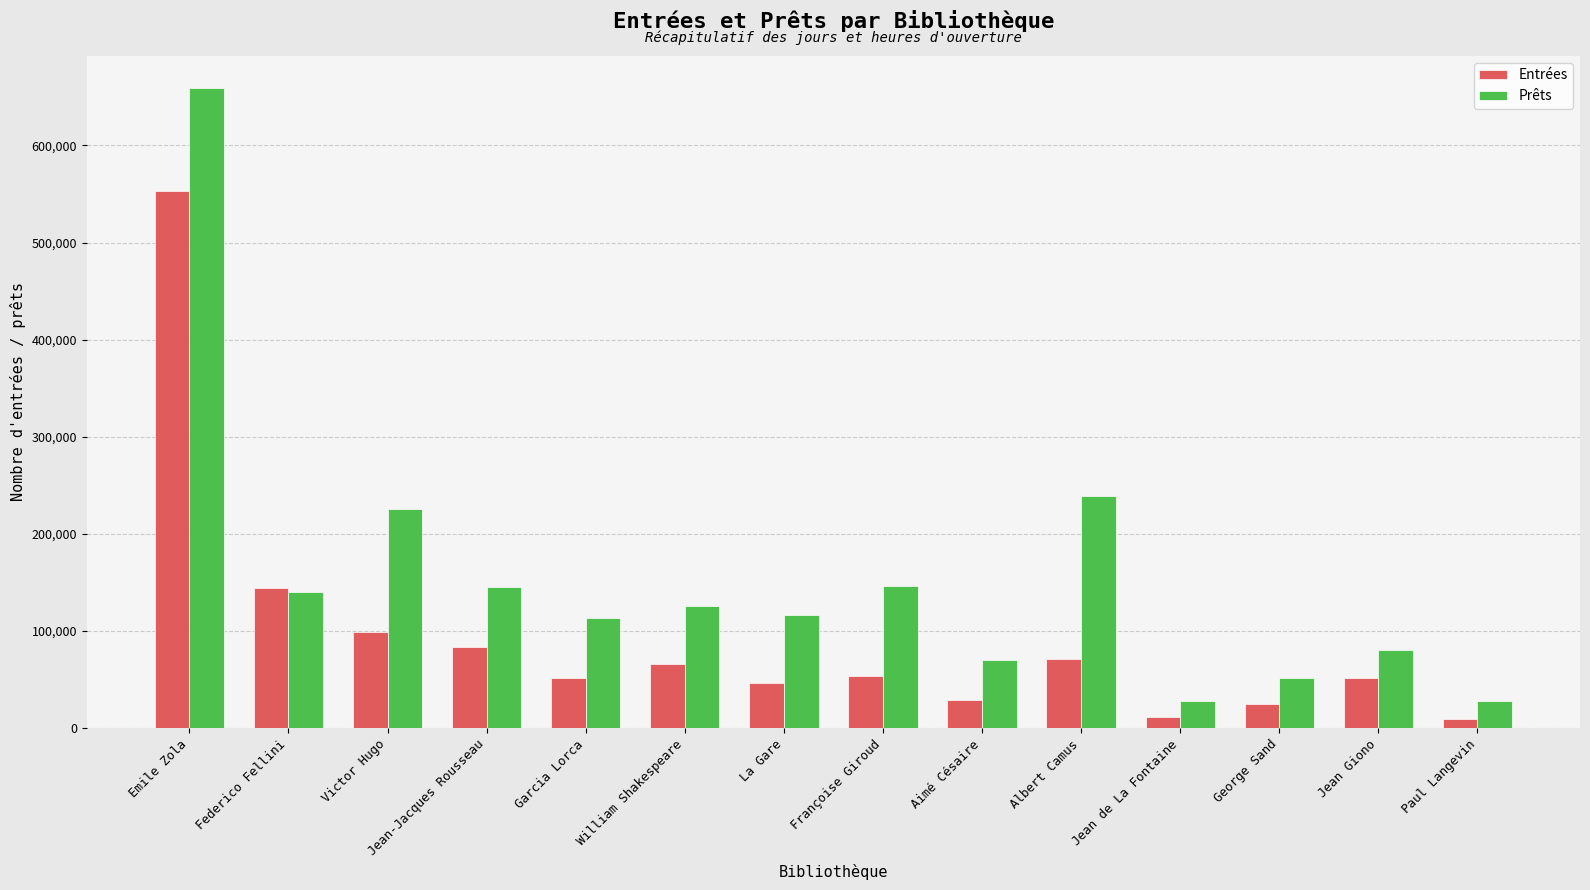

Is it true that Prêts equals 28110 at Jean de La Fontaine?

True